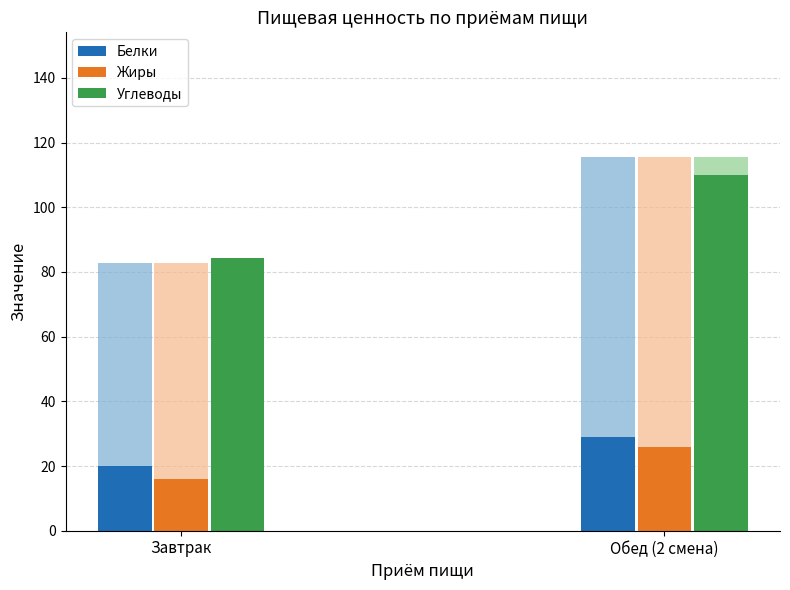

Count the number of data series in this chart.

3